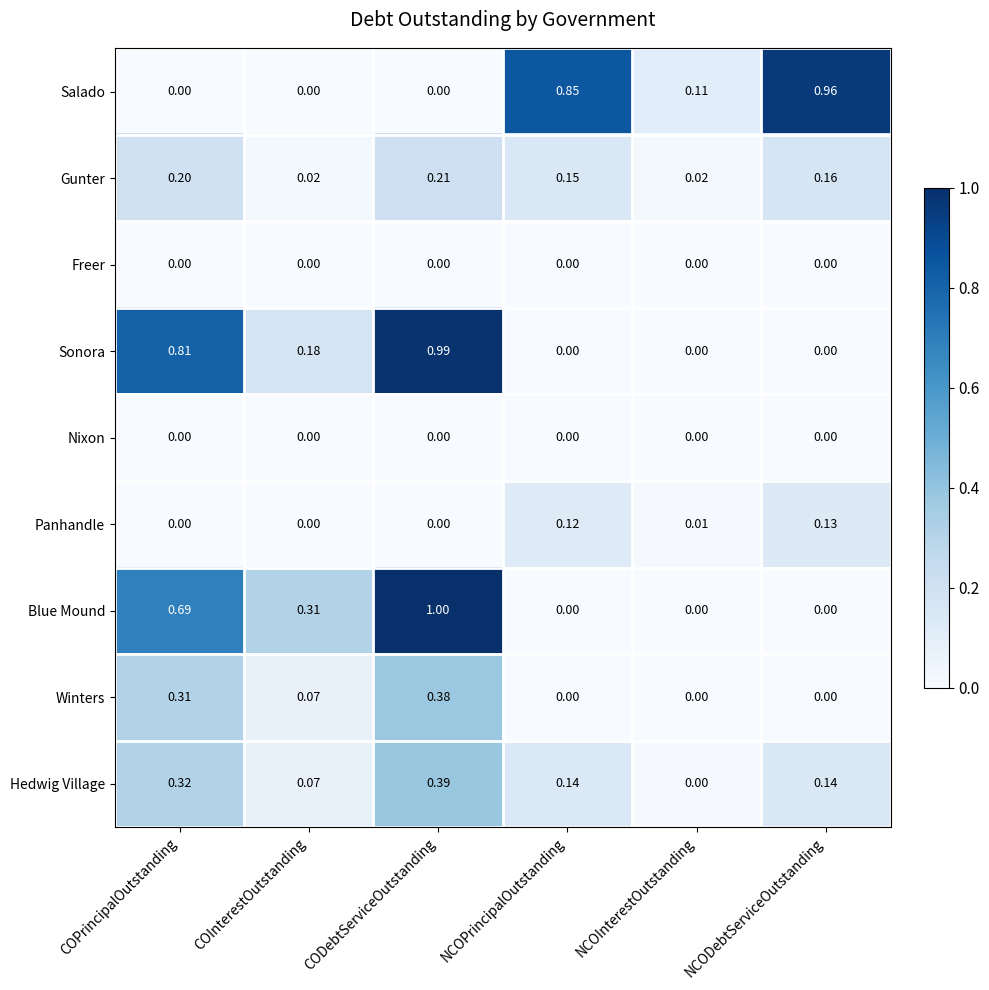

At which label does Hedwig Village reach its minimum?

NCOInterestOutstanding